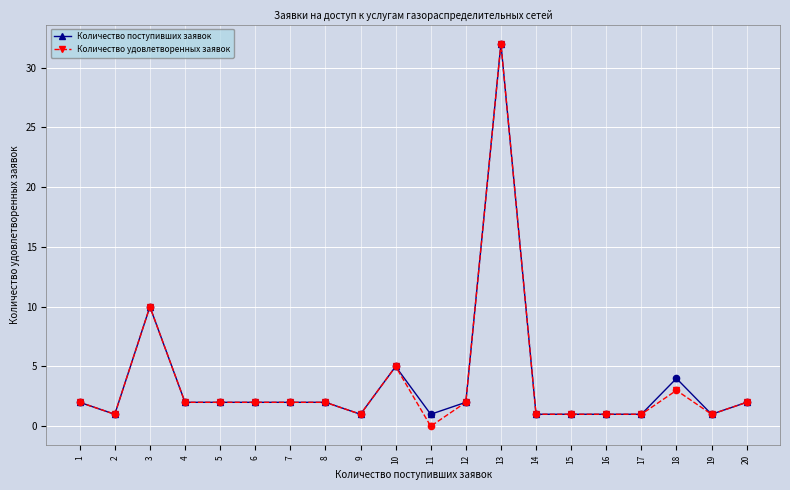

At which category is the sum across all series the highest?

13